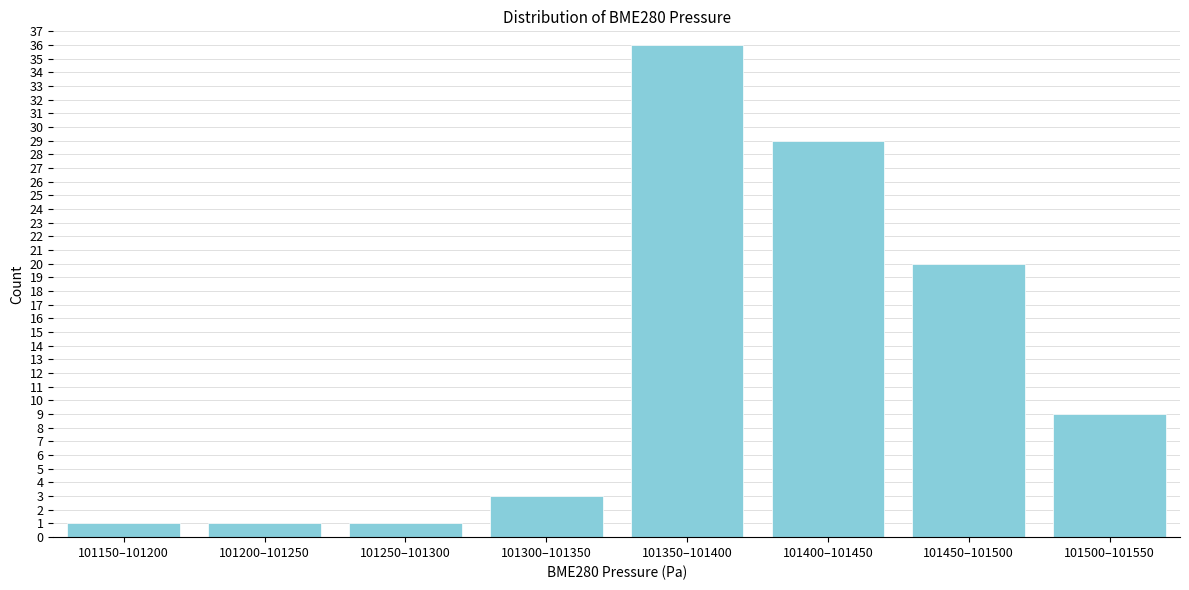

Reading left to right, extract all data points from this chart.

101150–101200=1	101200–101250=1	101250–101300=1	101300–101350=3	101350–101400=36	101400–101450=29	101450–101500=20	101500–101550=9